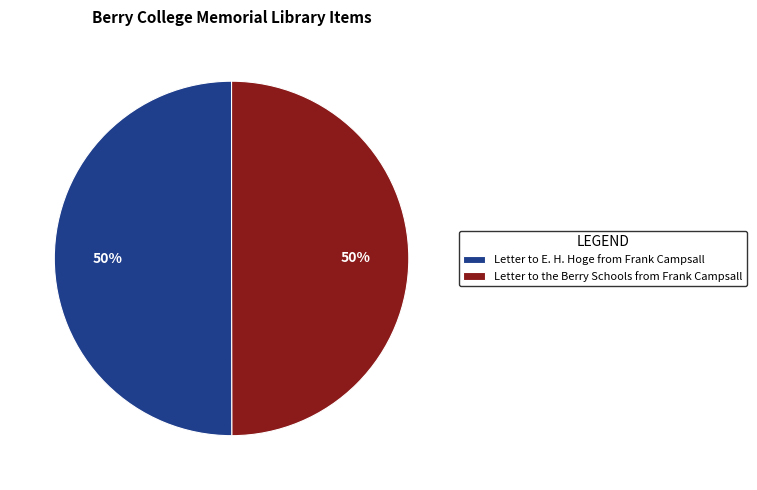

Combined, do Letter to the Berry Schools from Frank Campsall and Letter to E. H. Hoge from Frank Campsall account for over 50%?

Yes